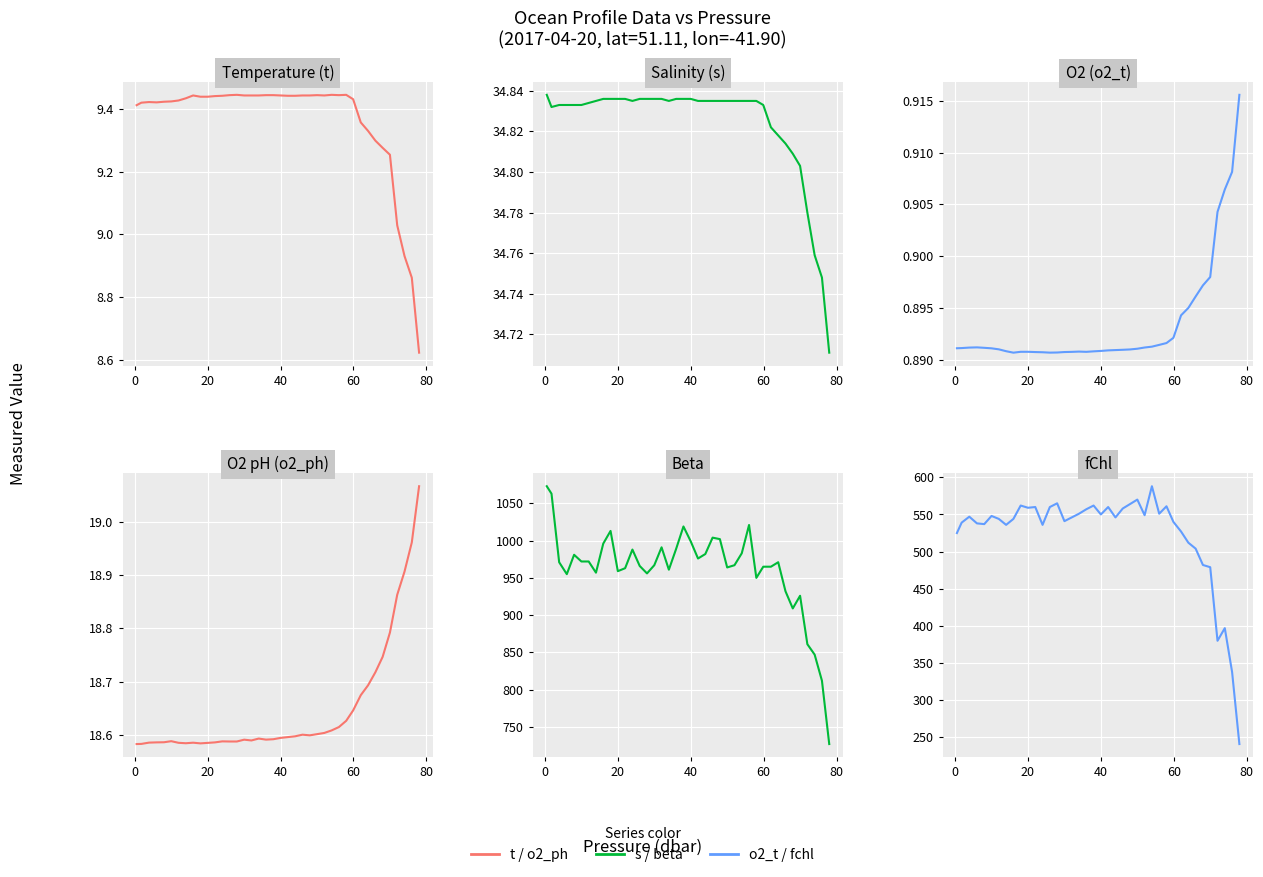

What is the highest value of the Beta series?

1073.0